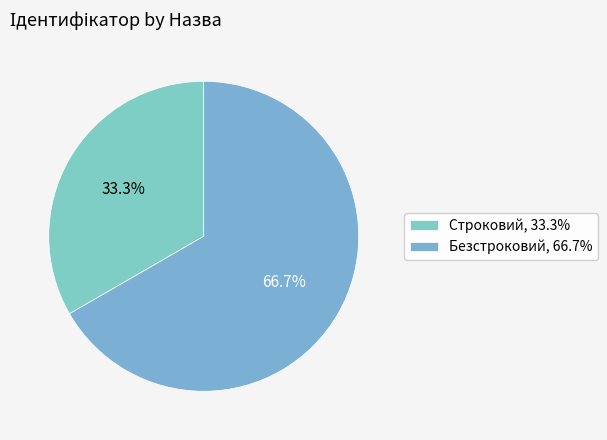

How much of the chart is everything except Строковий?

66.7%